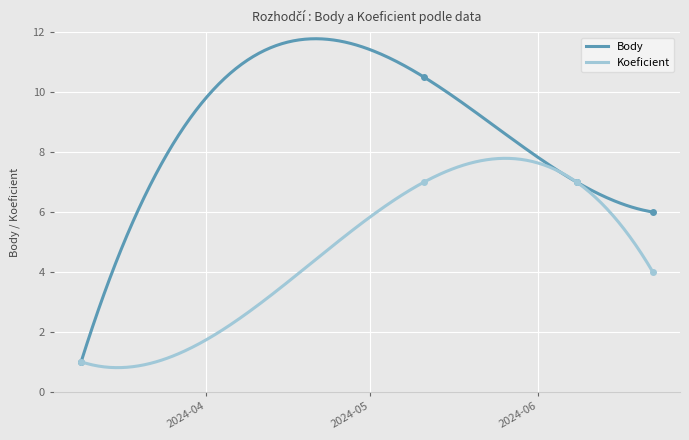

The Koeficient series shows 2.0 at 2024-06-08. True or false?

False